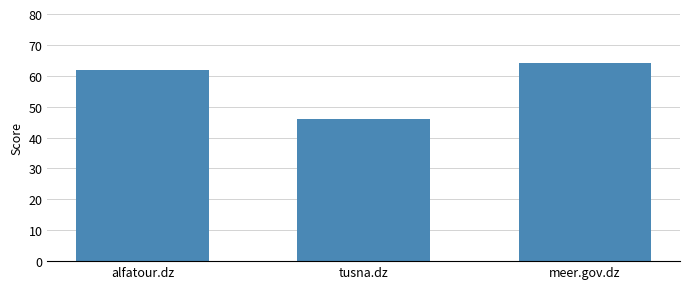

How many values are between 46 and 64?

3